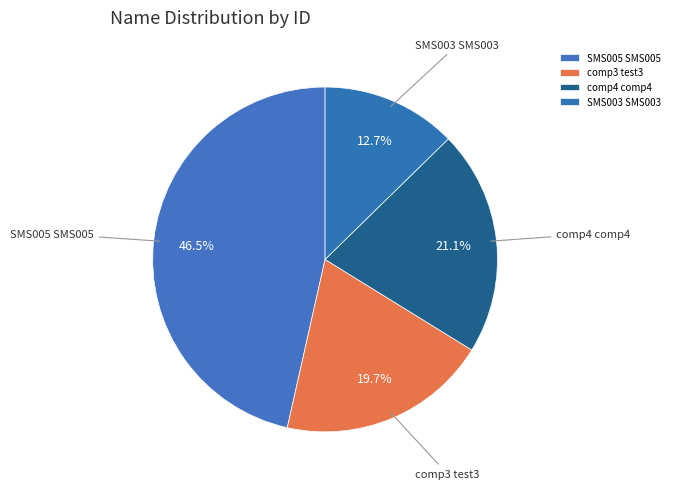

Which slice is the smallest?

SMS003 SMS003